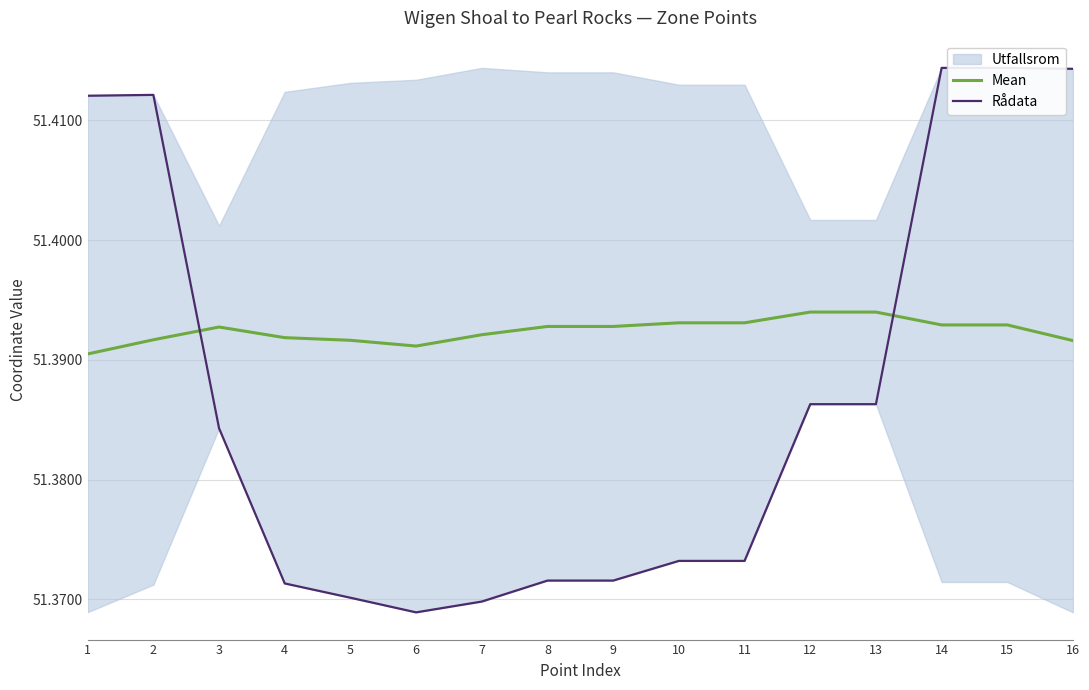

At which category does Rådata reach its first local valley?

6